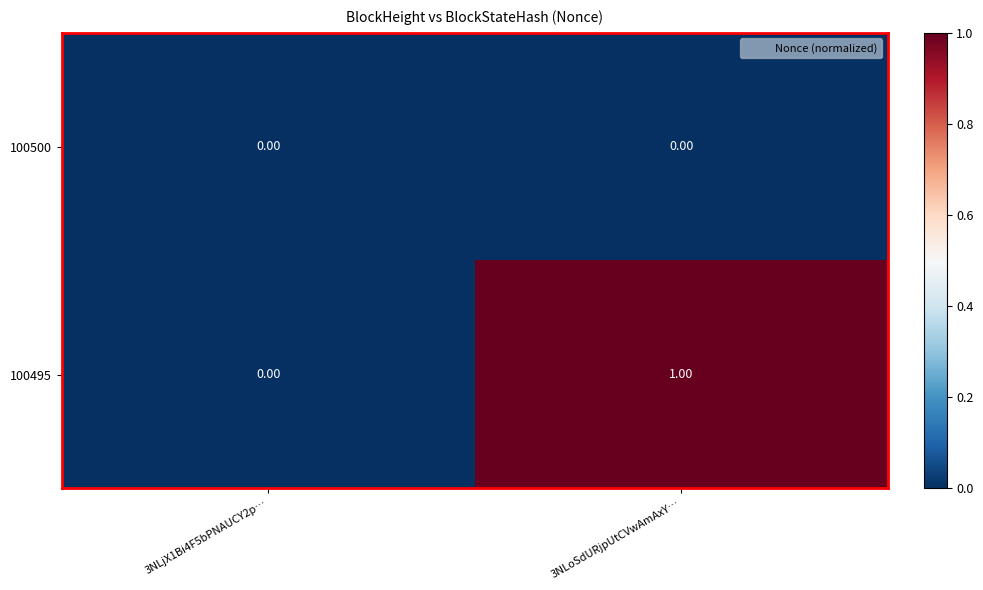

Which series changed the most between 3NLjX1Bi4F5bPNAUCY2p… and 3NLoSdURjpUtCVwAmAxY…?

100495